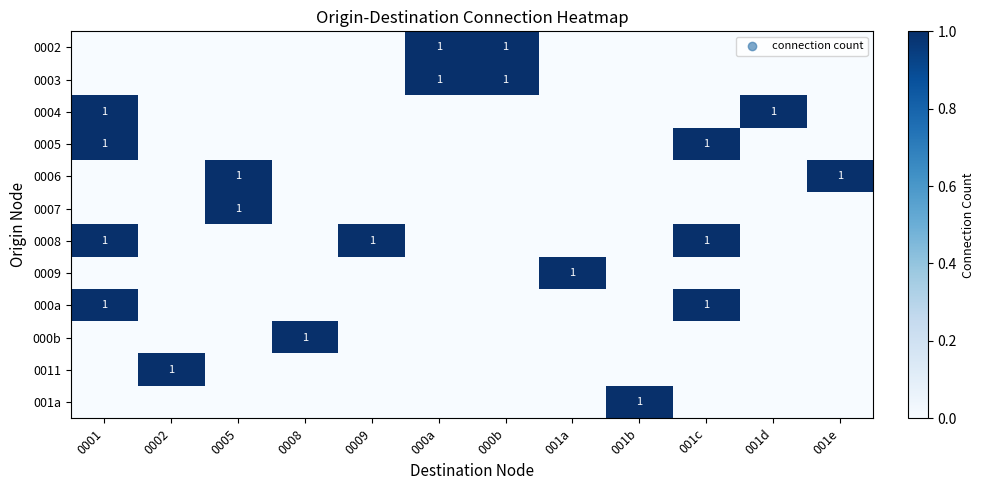

At which category is the sum across all series the highest?

0001